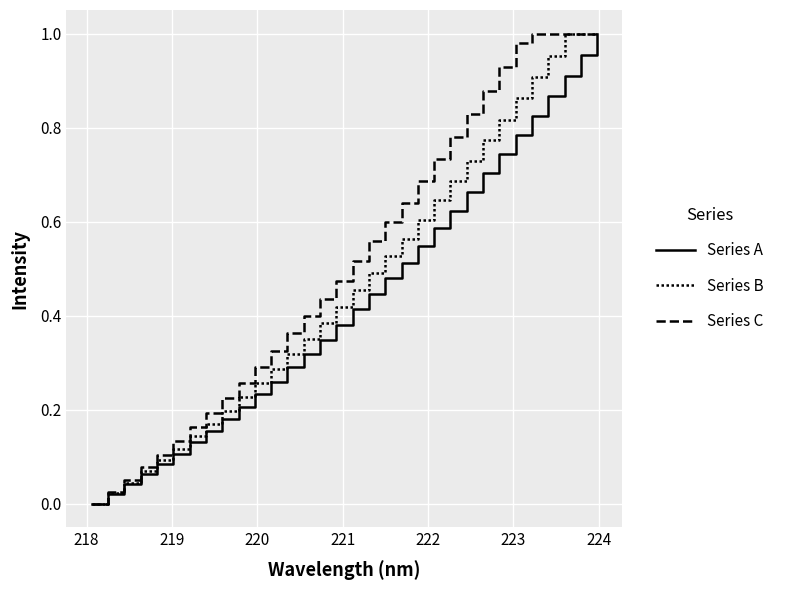

Is this an area chart (filled region under the line)?

No